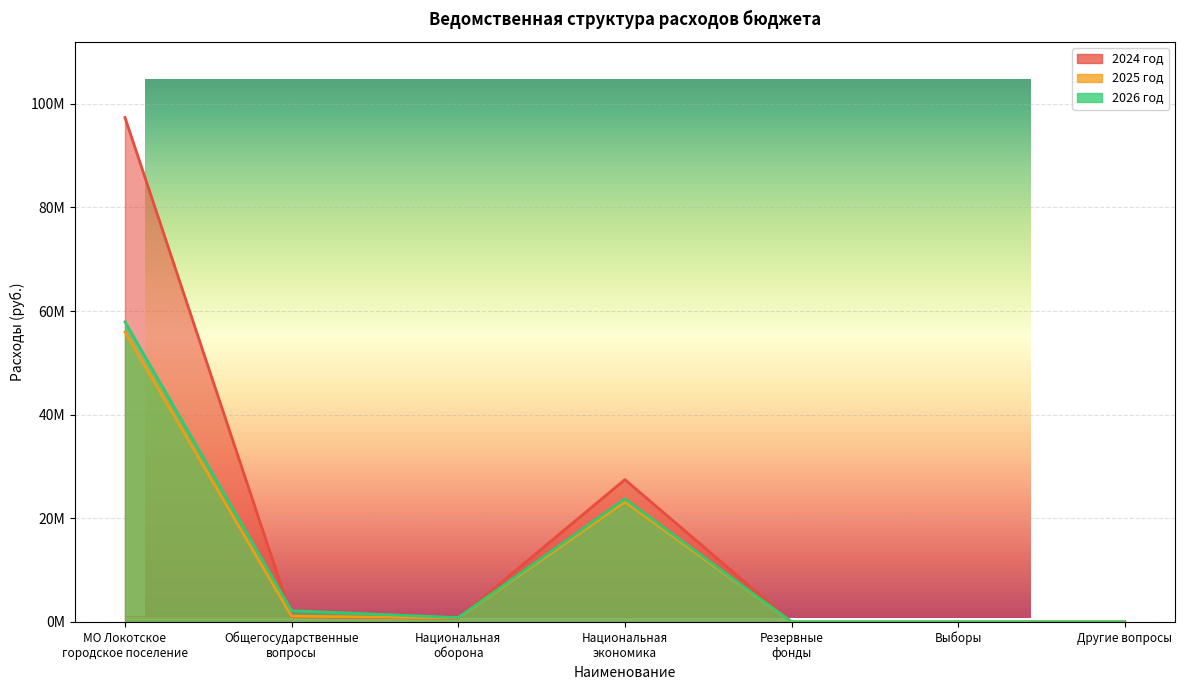

What position from the left is Национальная
экономика?

4